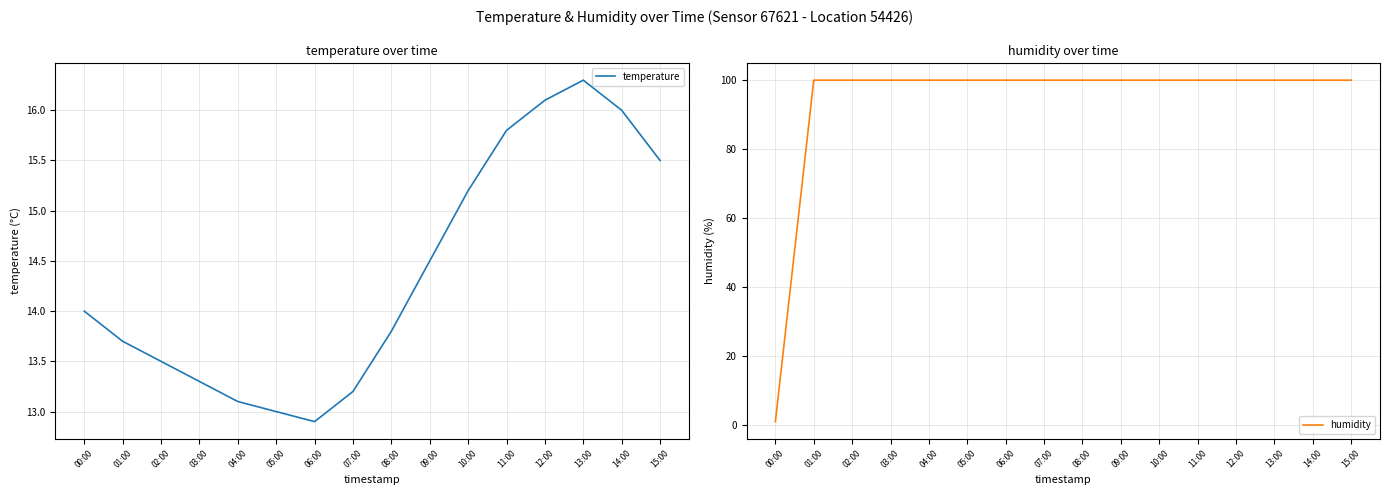

How many series are shown in this chart?

2